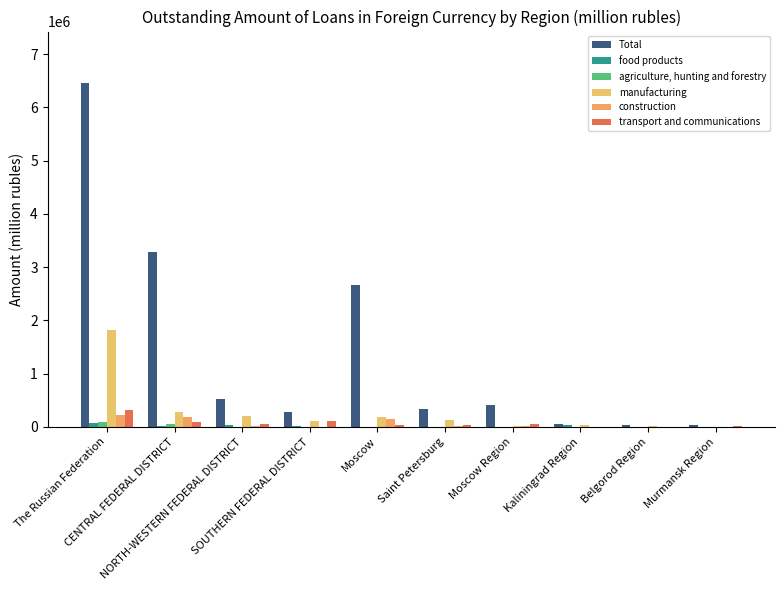

Count the number of categories in the chart.

10